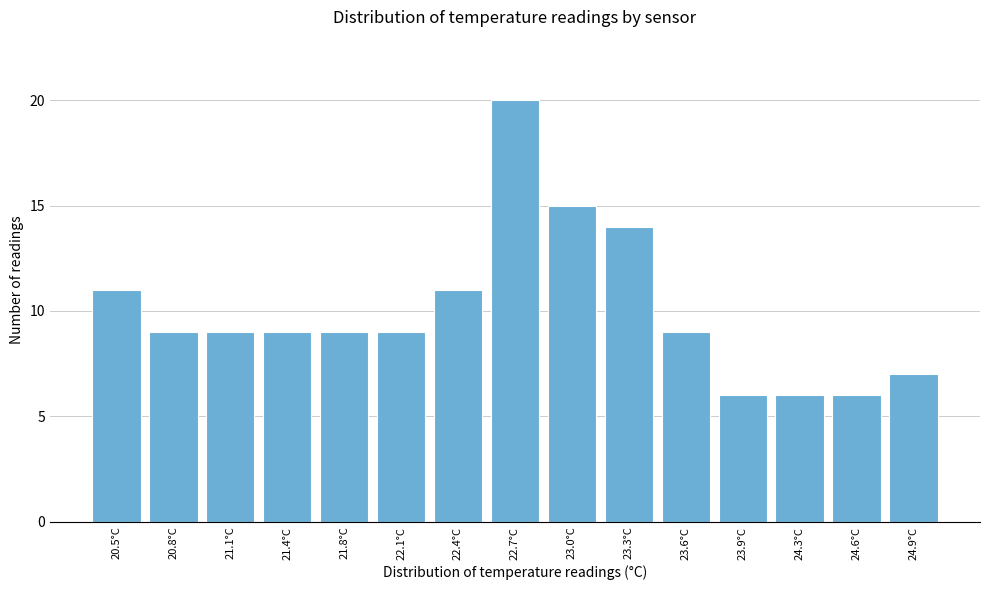

Reading left to right, what are all the values shown in this chart?

11	9	9	9	9	9	11	20	15	14	9	6	6	6	7